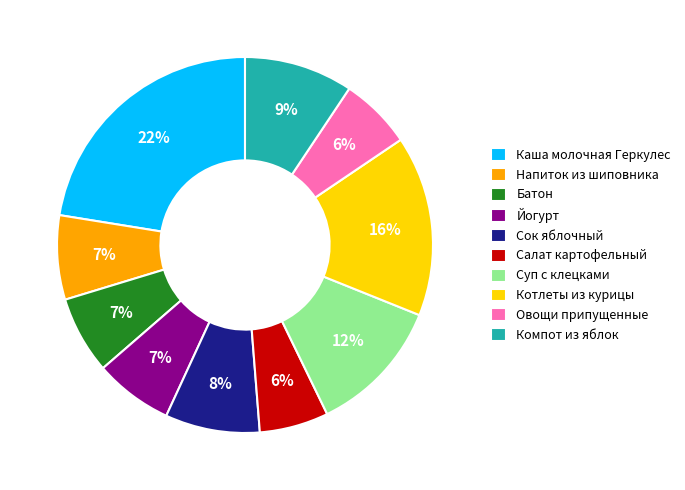

Count the number of slices in the pie.

10